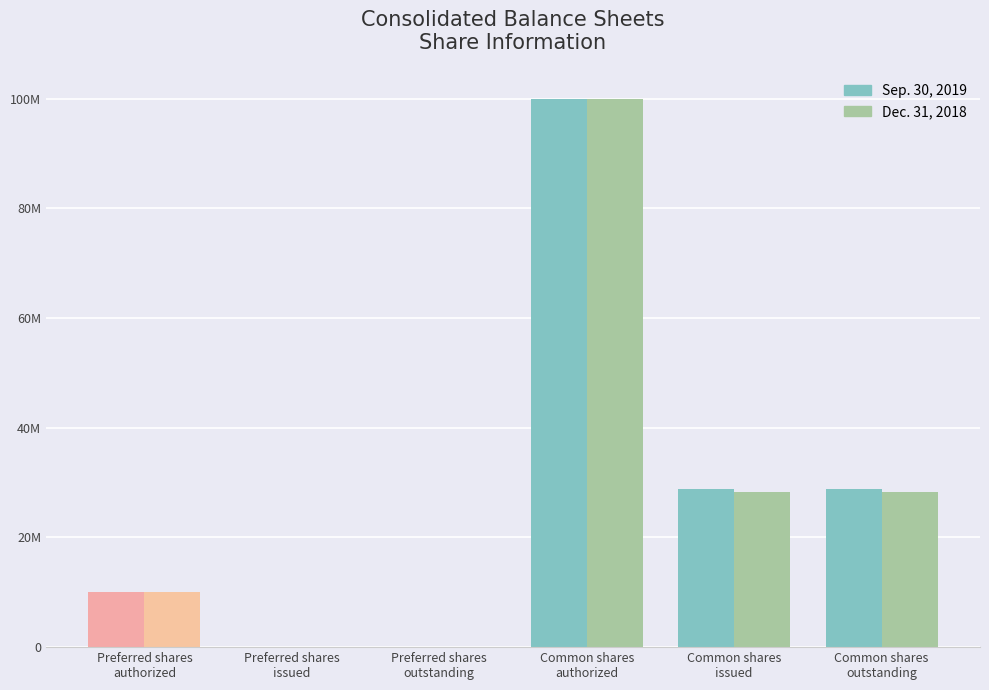

What is the label of the 6th bar from the left?

Common shares
outstanding